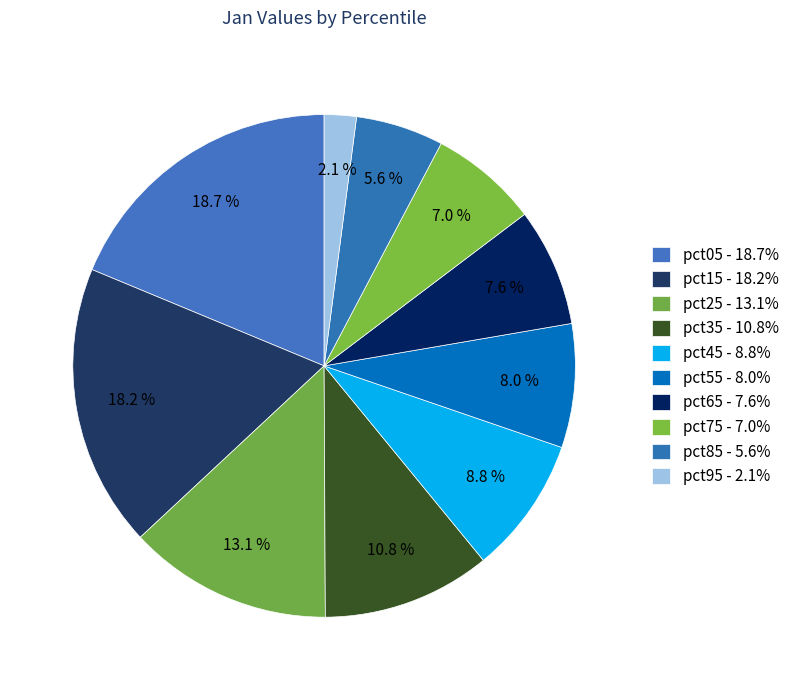

How many segments does this pie chart have?

10